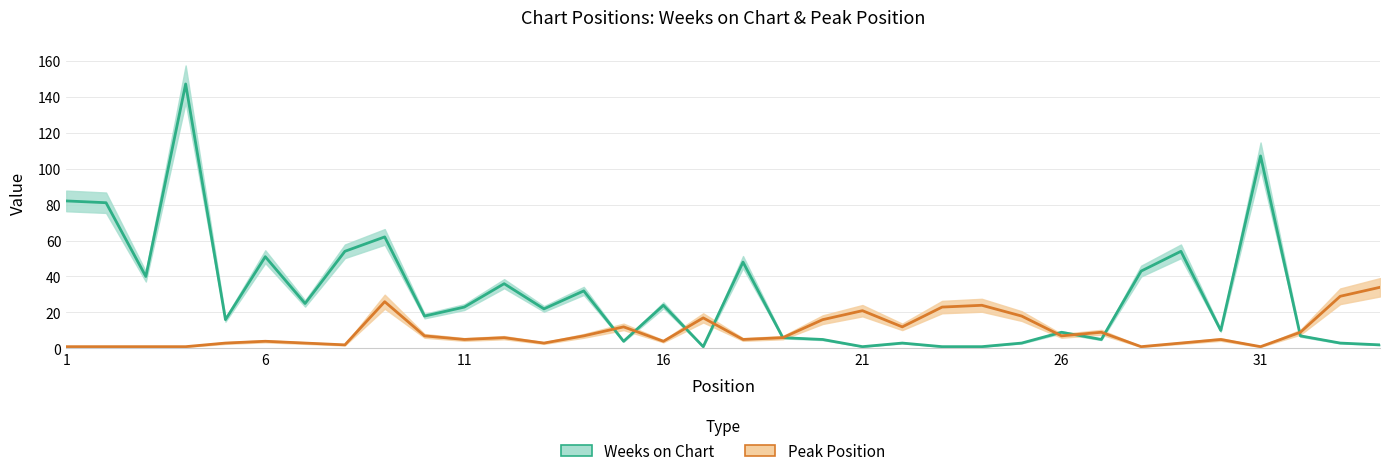

Count the number of categories in the chart.

34